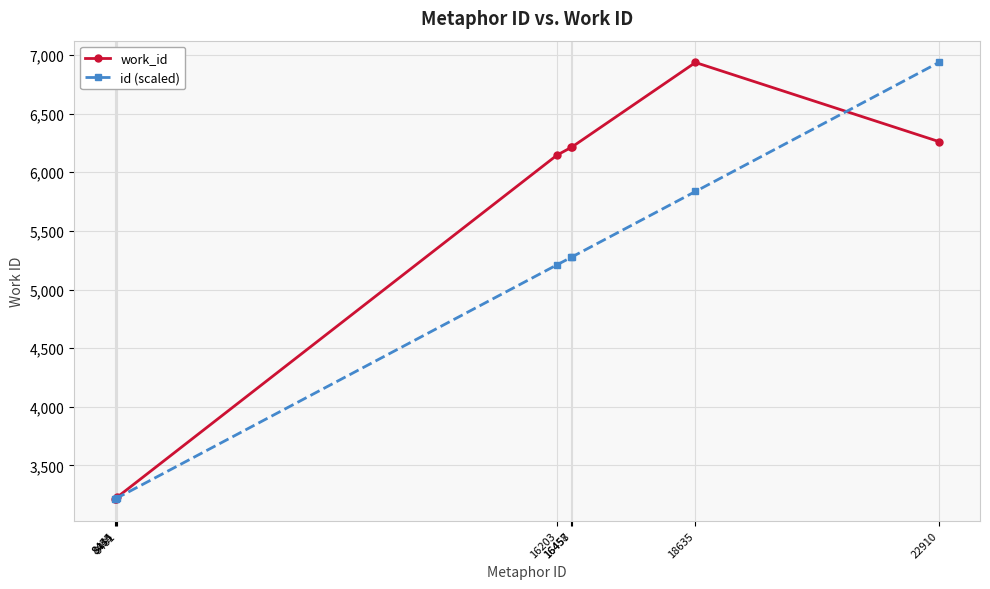

What is the sum of all id (scaled) values?

38191.8